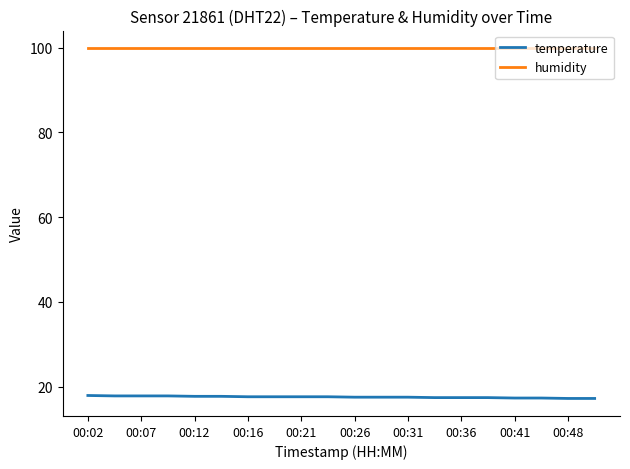

At how many categories does at least one series exceed 49?

20